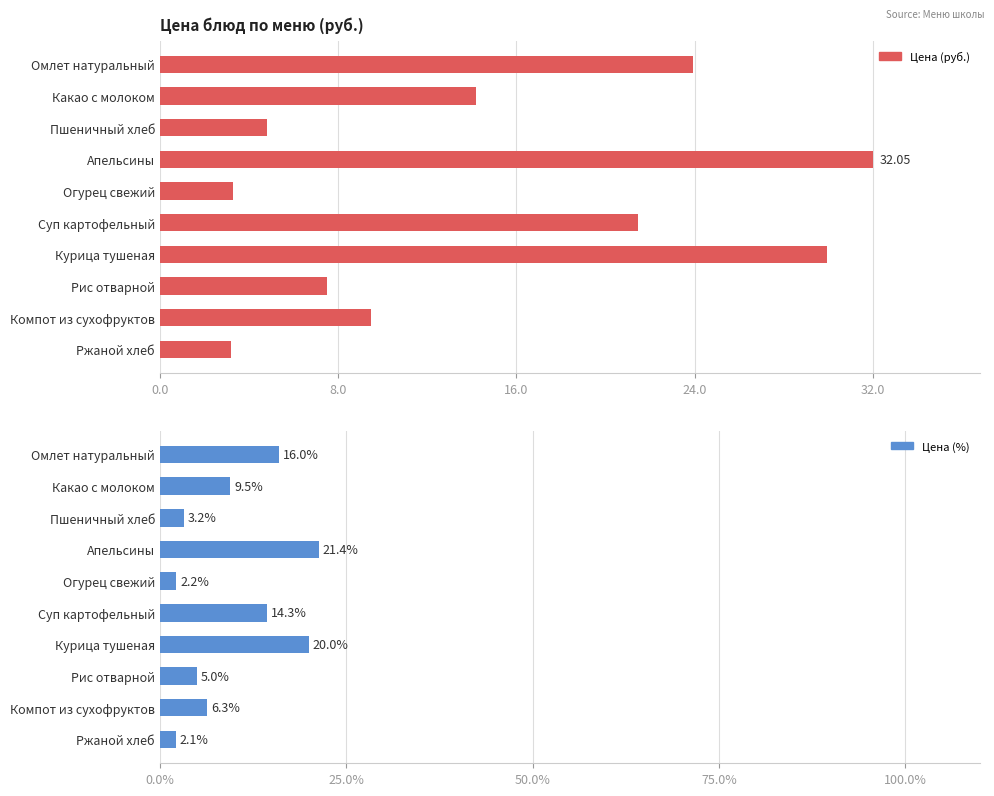

The Цена (%) series shows 11.1 at Компот из сухофруктов. True or false?

False